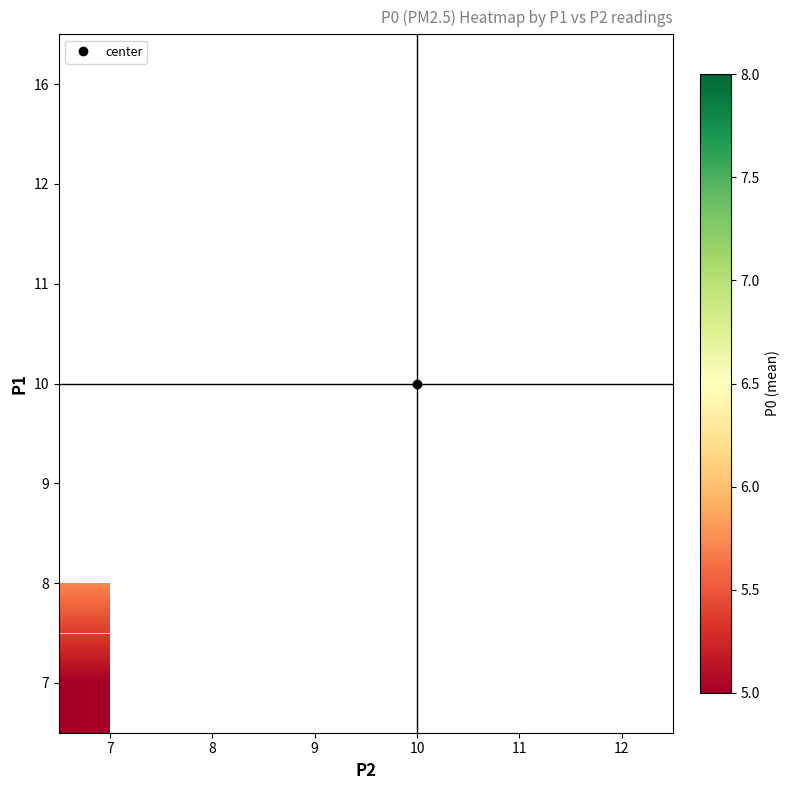

What is the difference between the highest and lowest values at 7?

0.7